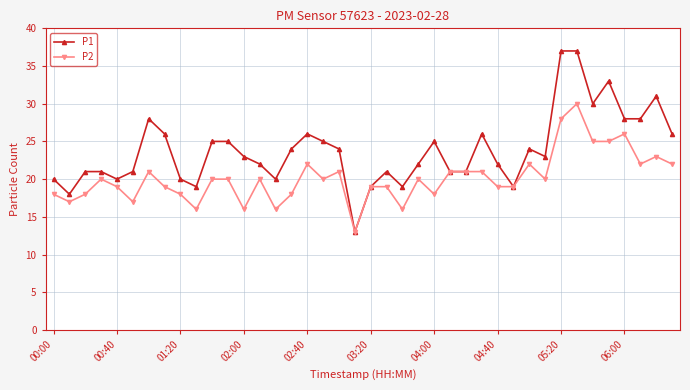

Which series has the largest range (max minus min)?

P1